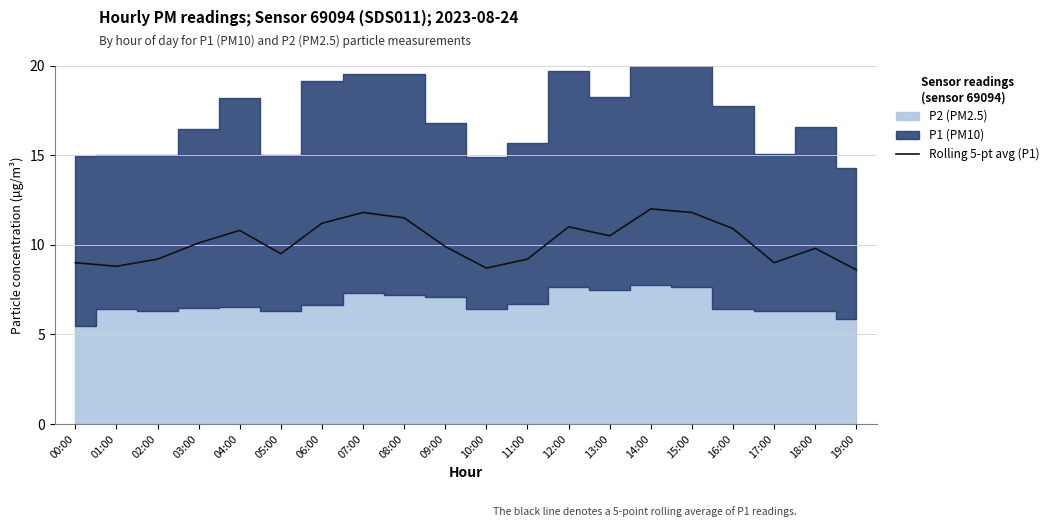

What is the maximum value for Rolling 5-pt avg (P1)?

12.0